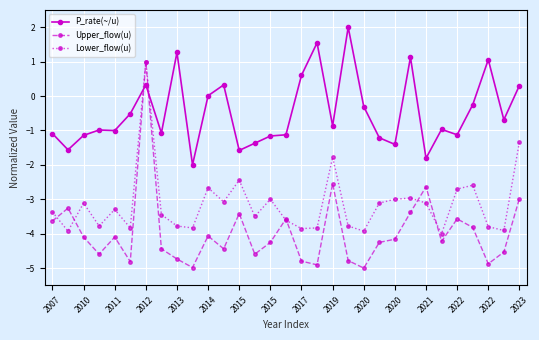

Which series has the largest total across all categories?

P_rate(~/u)